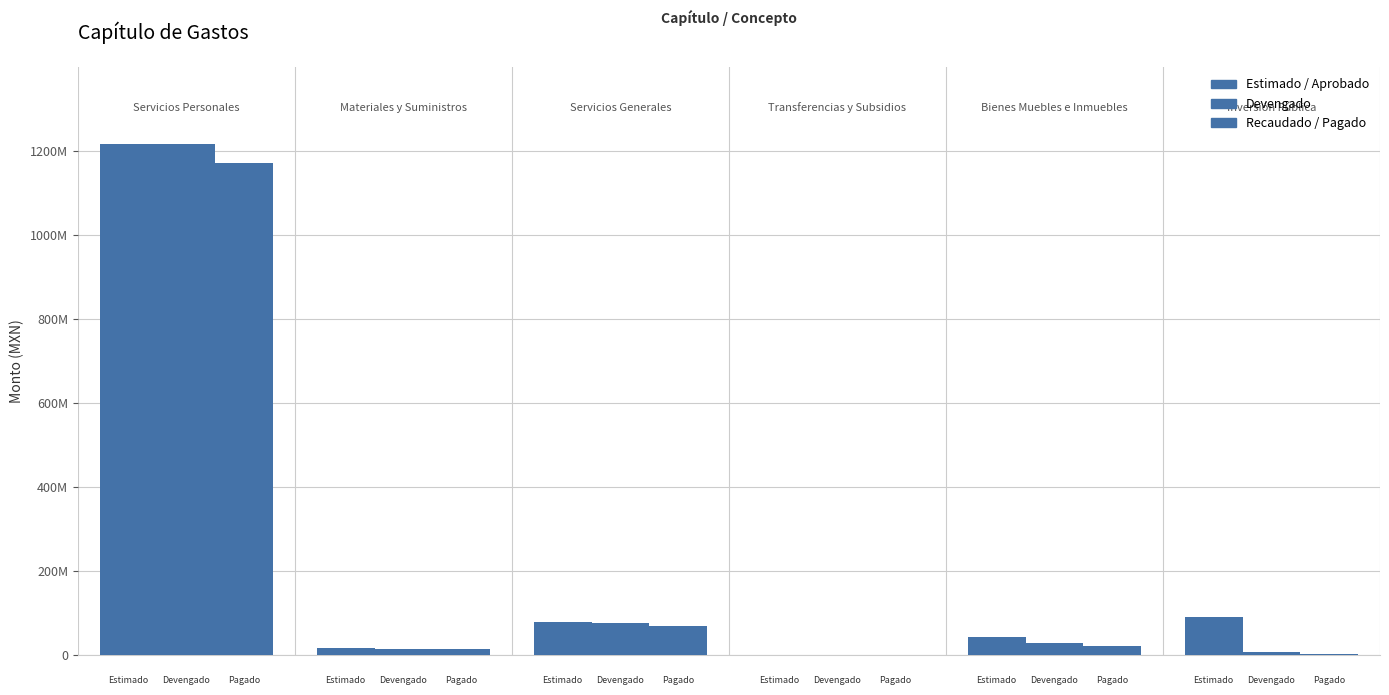

Does the chart contain stacked bars?

No